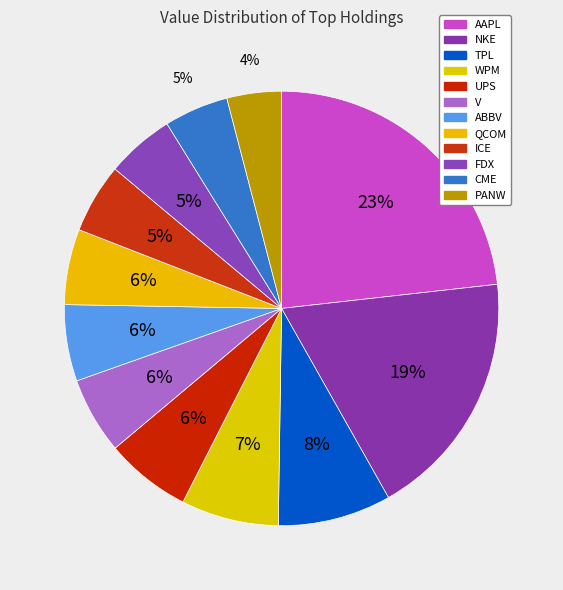

What is the change in value from ABBV to FDX?

-528000